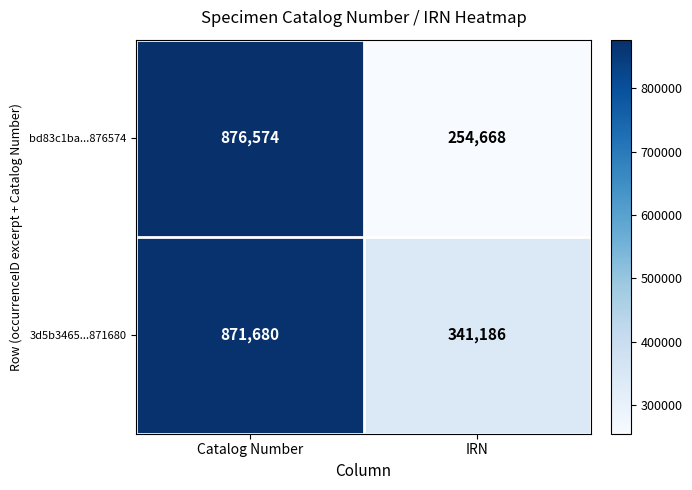

True or false: bd83c1ba...876574 has a value of 254668 at IRN.

True